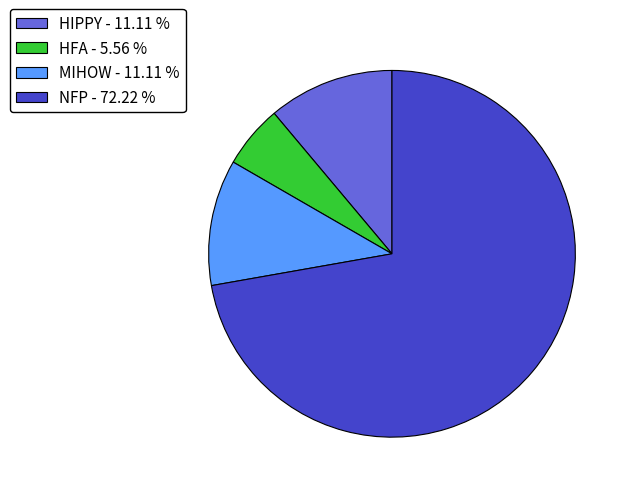

Which category has the biggest portion of the pie?

NFP - 72.22 %